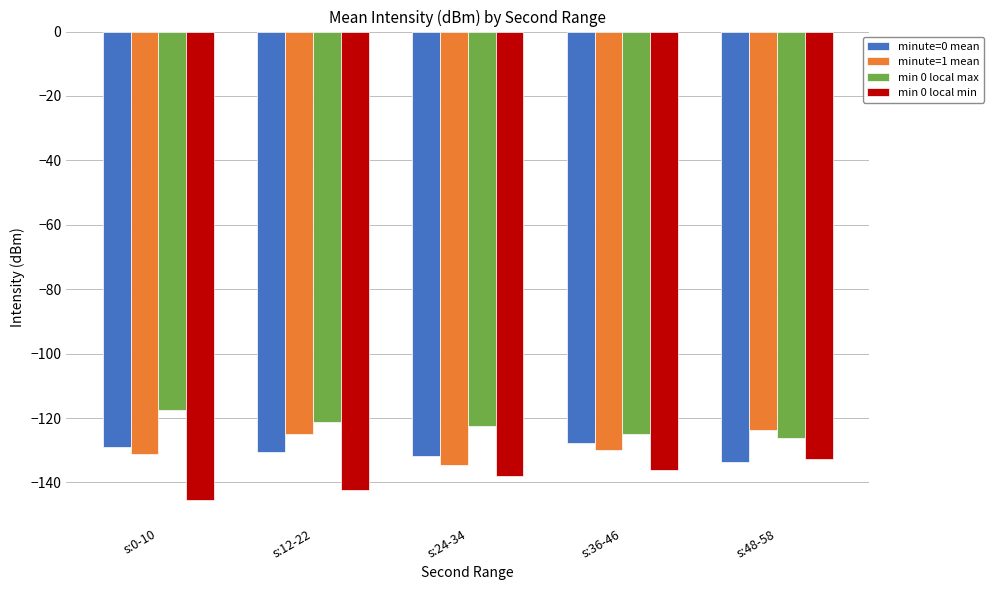

What is the difference between the maximum and minimum values in the minute=0 mean series?

6.0